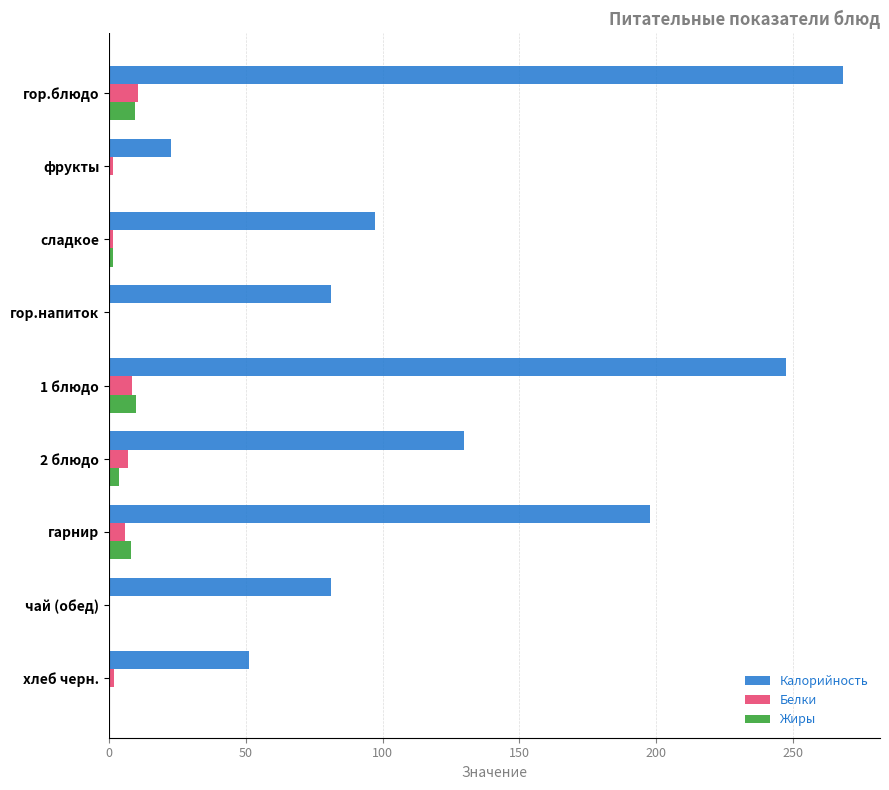

At which category is the sum across all series the highest?

гор.блюдо